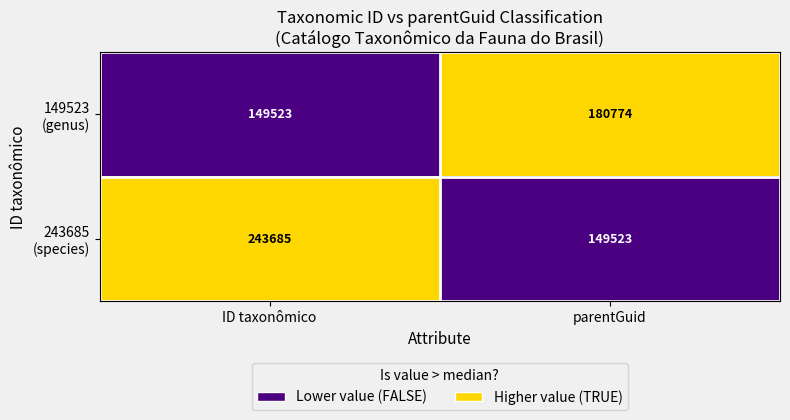

How many categories are shown in the chart?

2